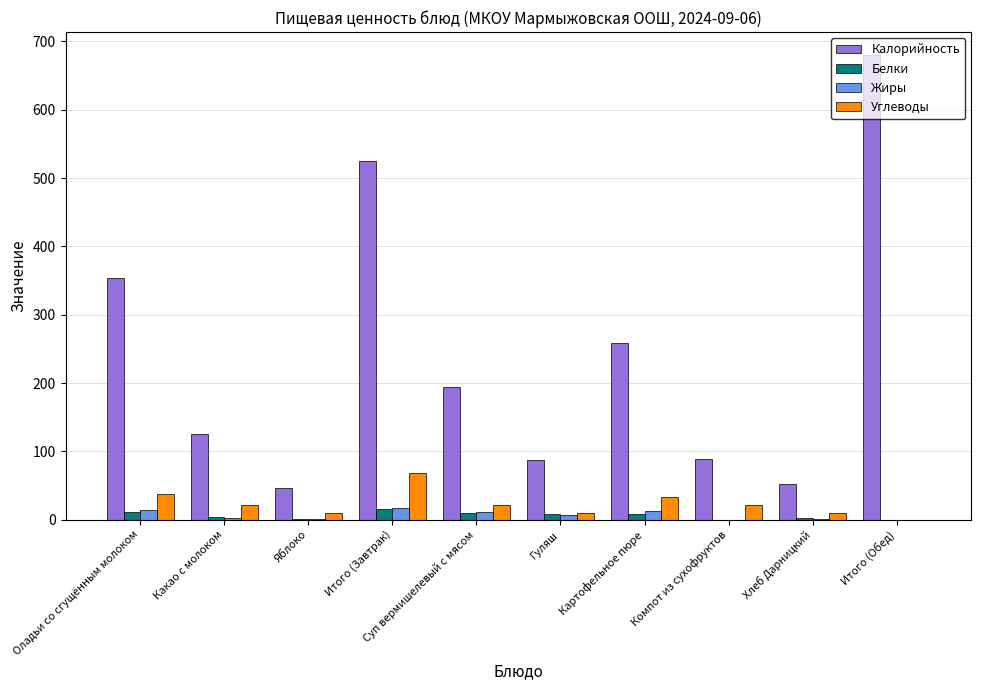

Which series has the largest total across all categories?

Калорийность